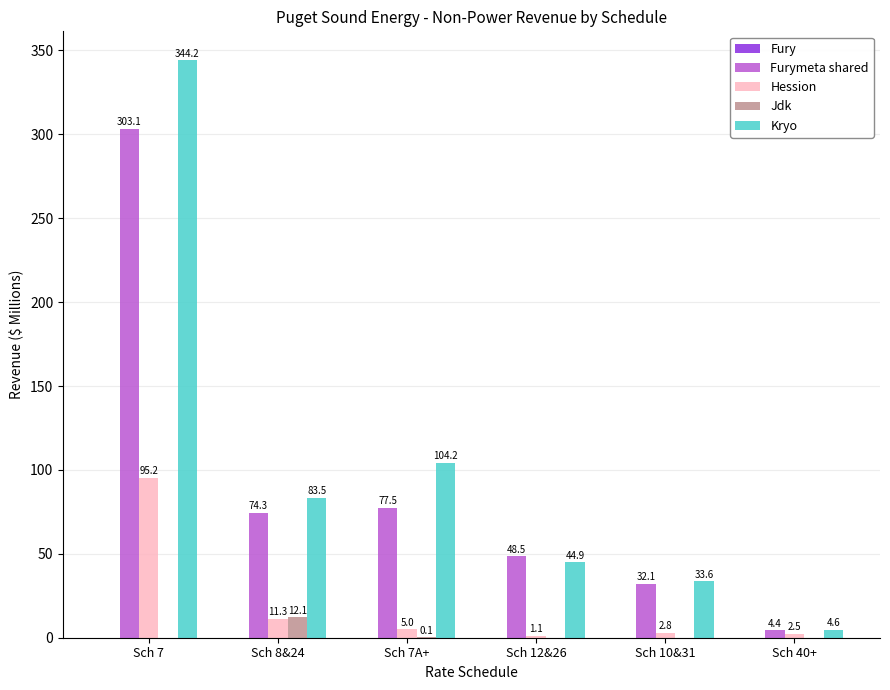

What is the sum of the Hession values at Sch 40+ and Sch 8&24?

13.8